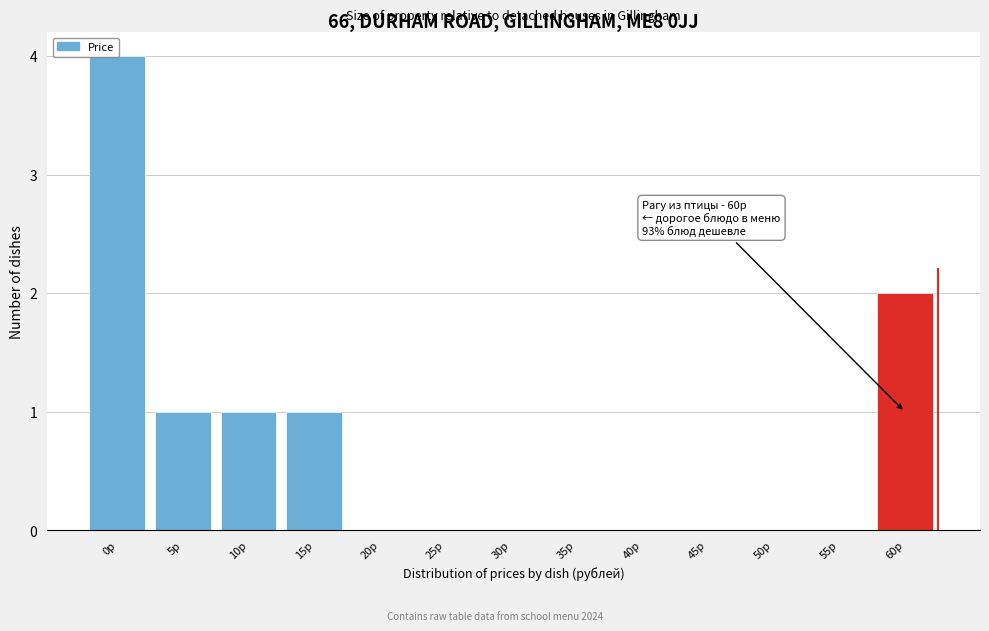

Between 60р and 40р, which is larger?

60р